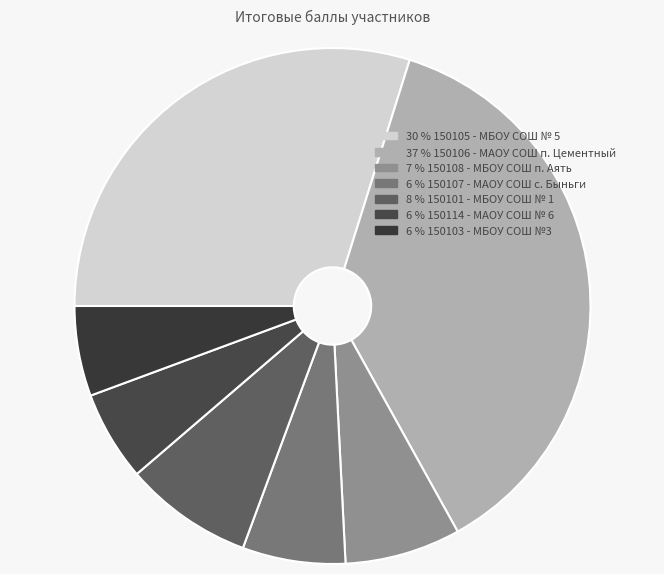

Does any single category account for the majority?

No